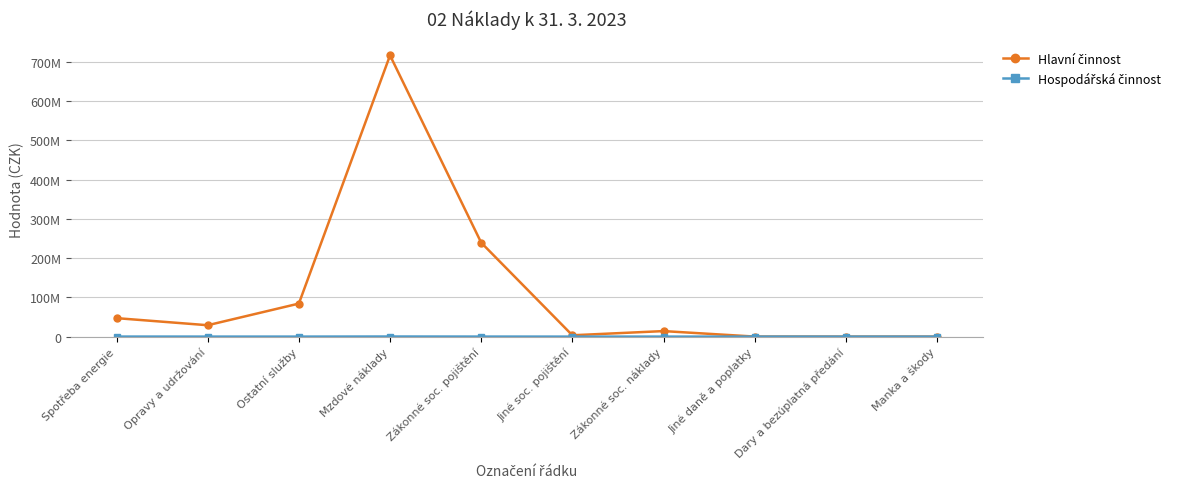

True or false: Hospodářská činnost has more than 1 interior local peaks.

True